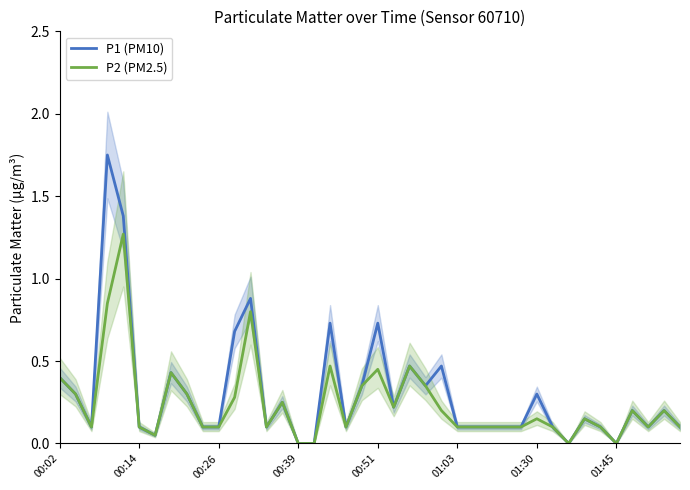

True or false: P2 (PM2.5) and P1 (PM10) cross at least once.

False